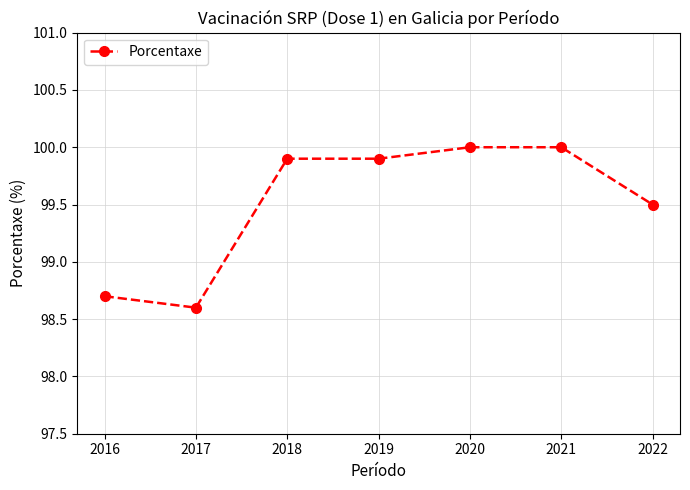

Count the number of data series in this chart.

1